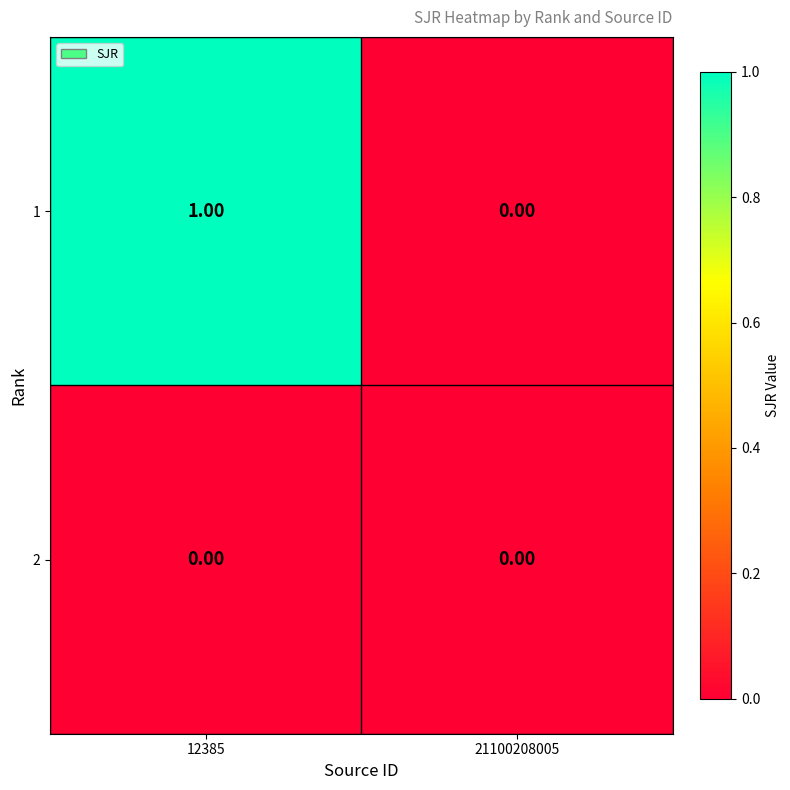

Is the value of 2 at 21100208005 greater than the value of 1 at 12385?

No